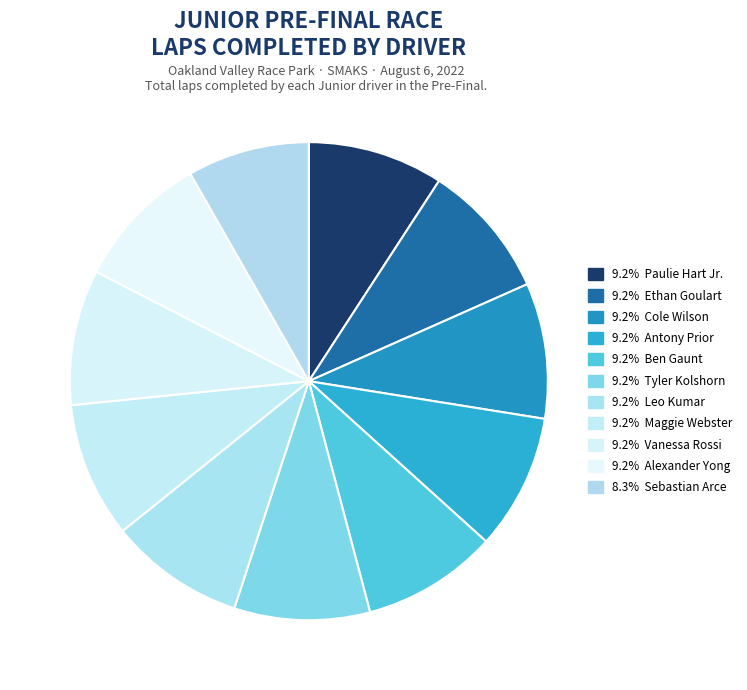

Count the number of slices in the pie.

11